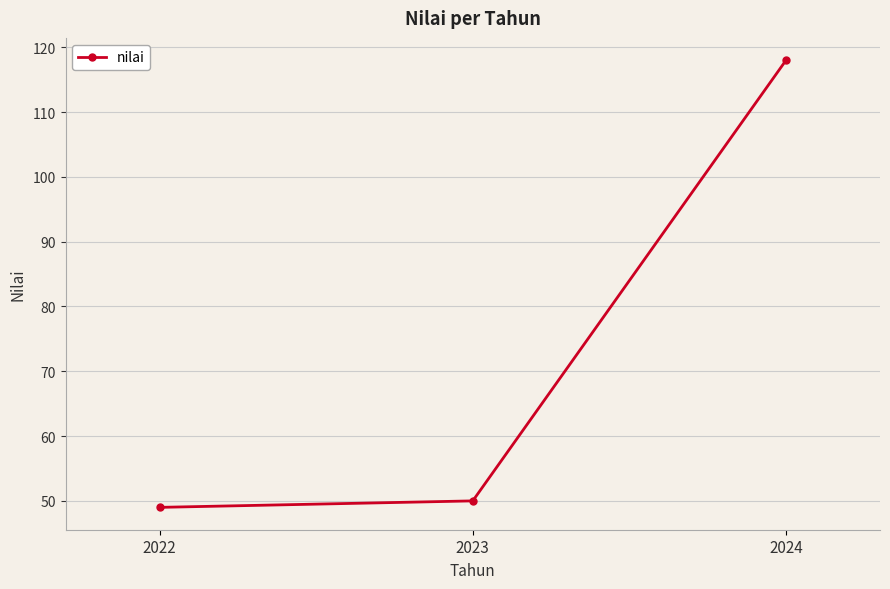

What is the maximum value shown in the chart?

118